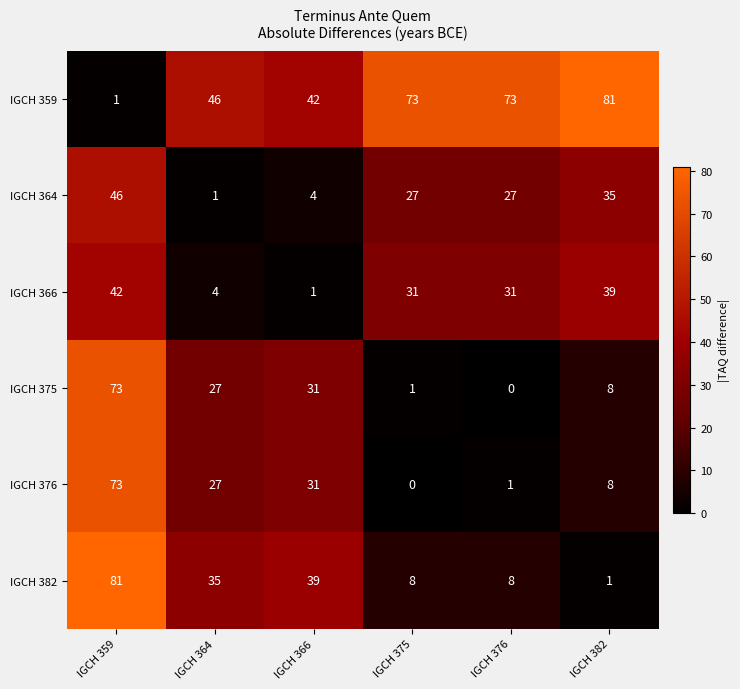

What is the average value of the IGCH 364 series?

23